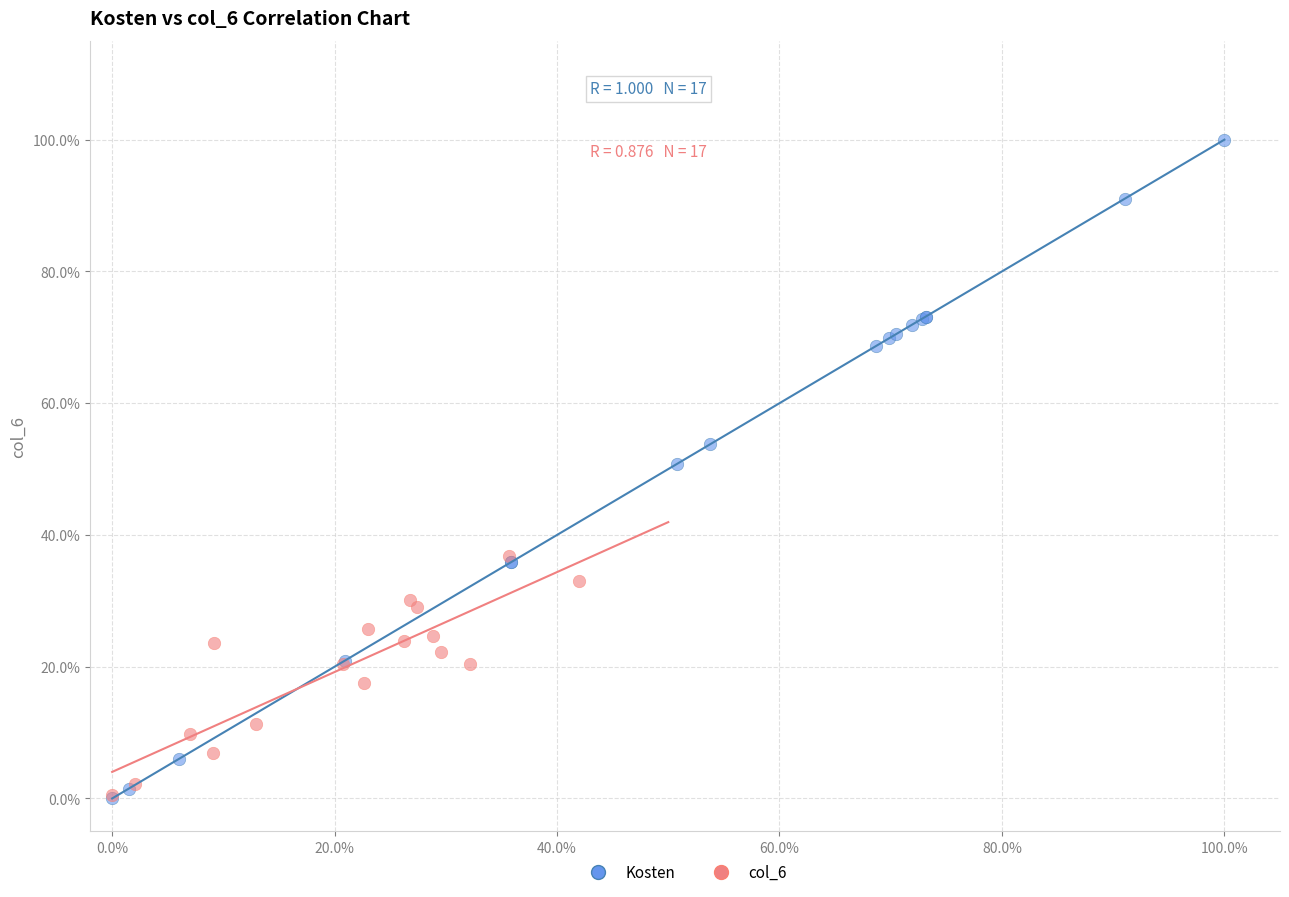

What are all the series names shown in the legend?

Kosten, col_6